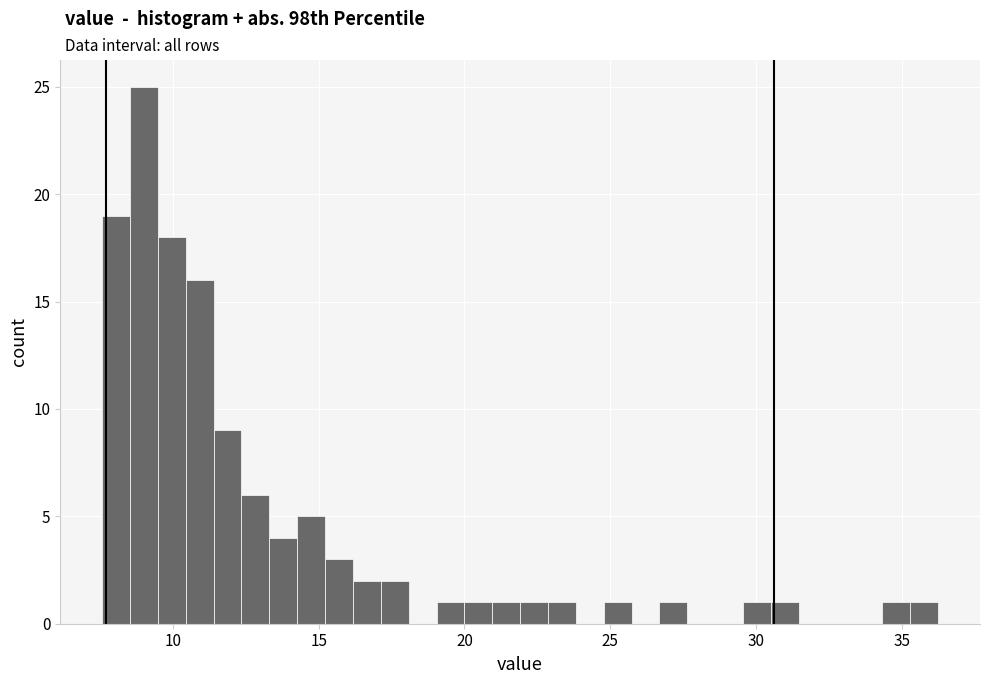

Around what value on the x-axis is the tallest bar? Give the approximate position of its centre, as read against the axis.

9.0